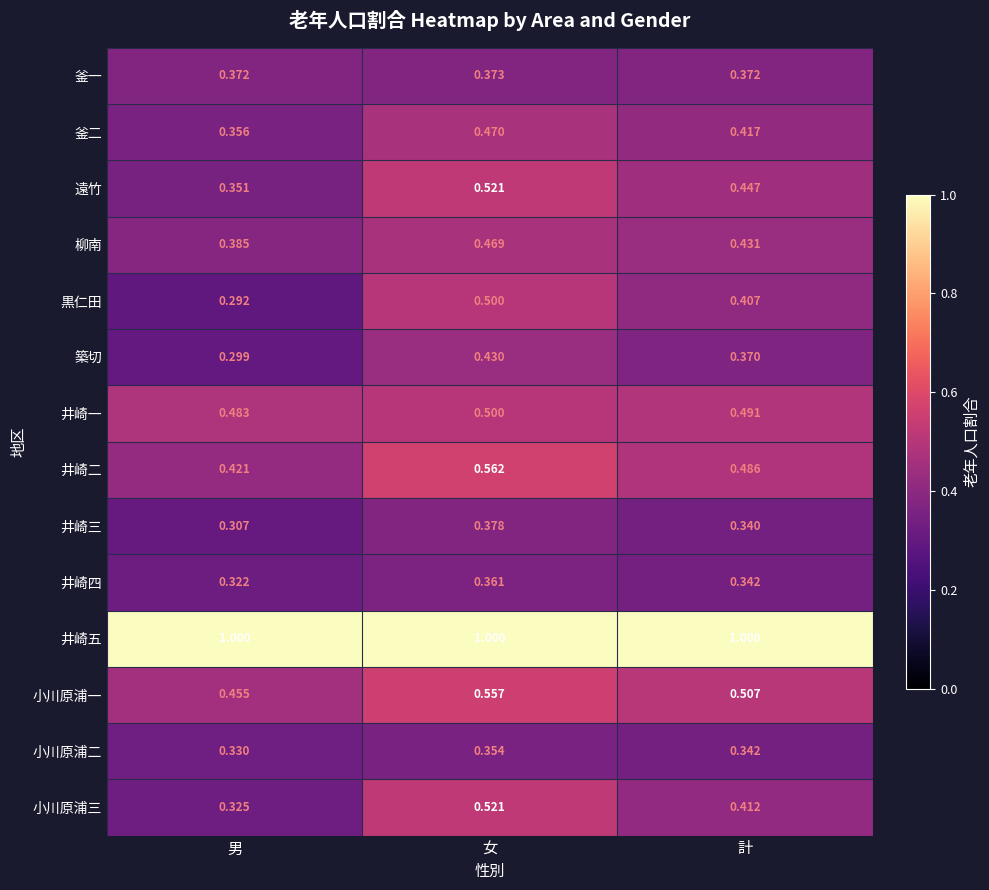

At which label does 井崎三 reach its peak?

女